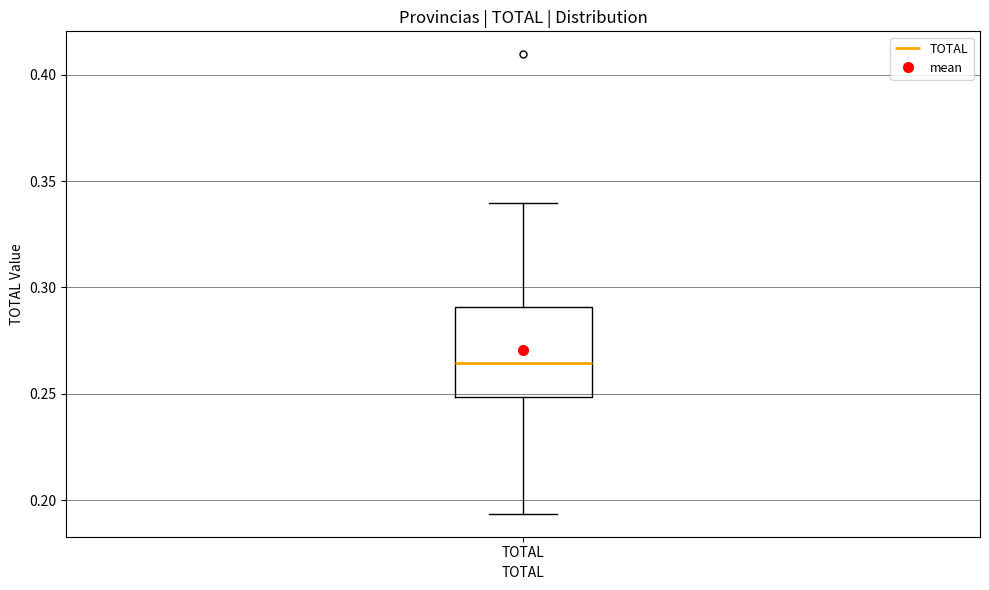

Where is the lower edge of the box for TOTAL on the y-axis? The values are not printed on the chart, so give them approximately, as read against the axis.

0.250